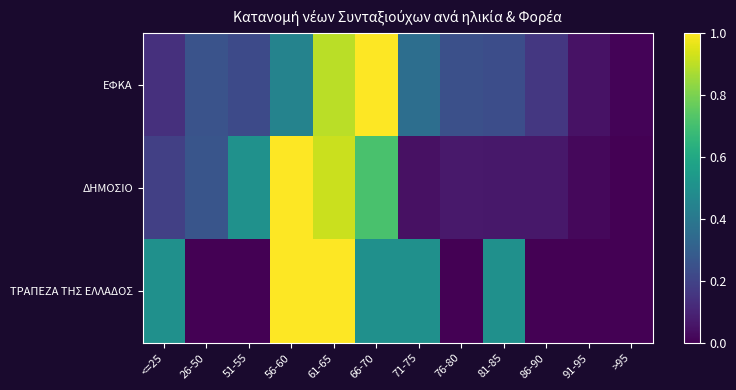

What is the total value across all series at <=25?

0.8